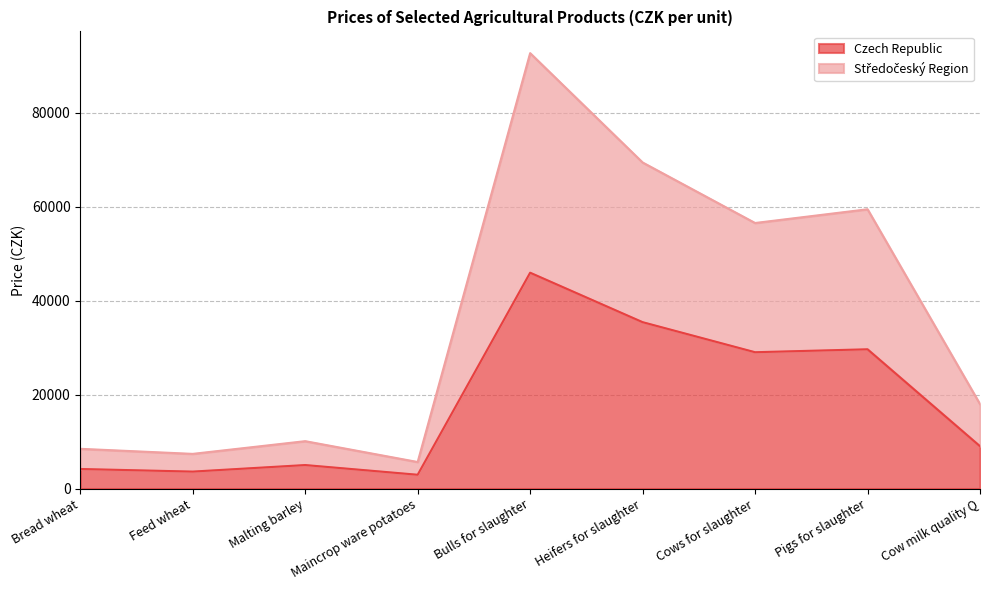

The Středočeský Region series shows 11024 at Cow milk quality Q. True or false?

False